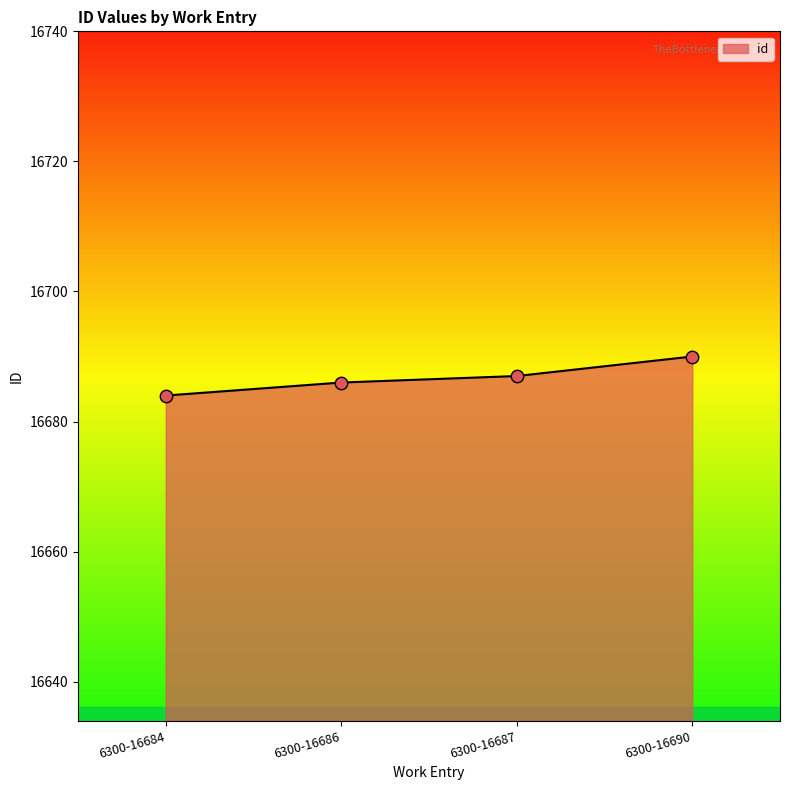

Approximately how many times larger is the value at 6300-16686 compared to 6300-16687?

1.0